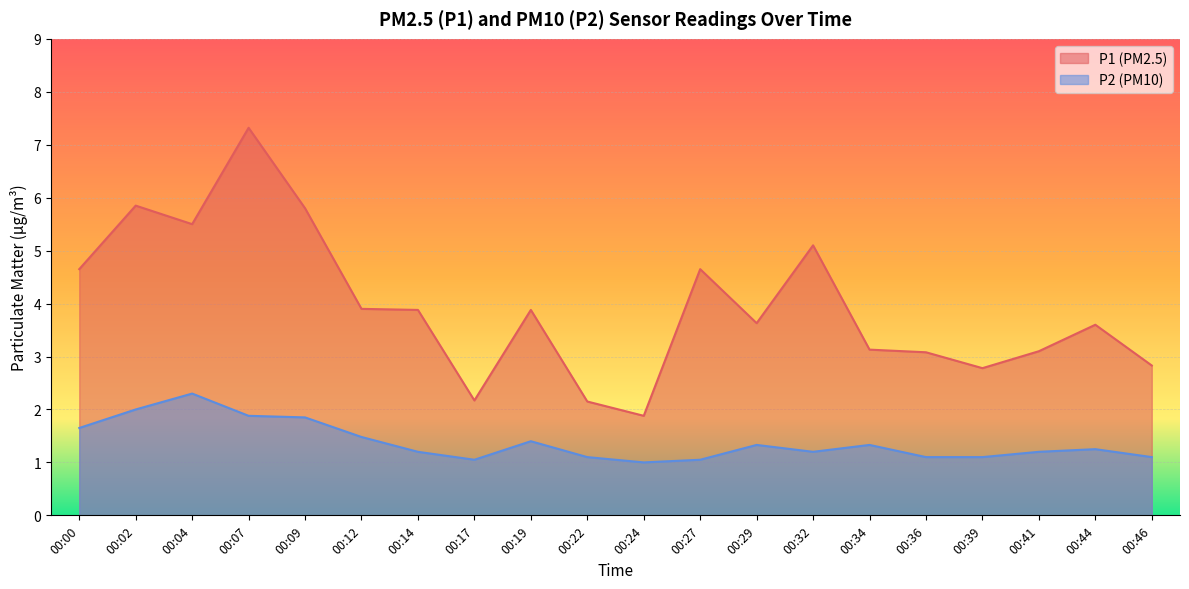

Which category has the lowest value across all series?

00:24